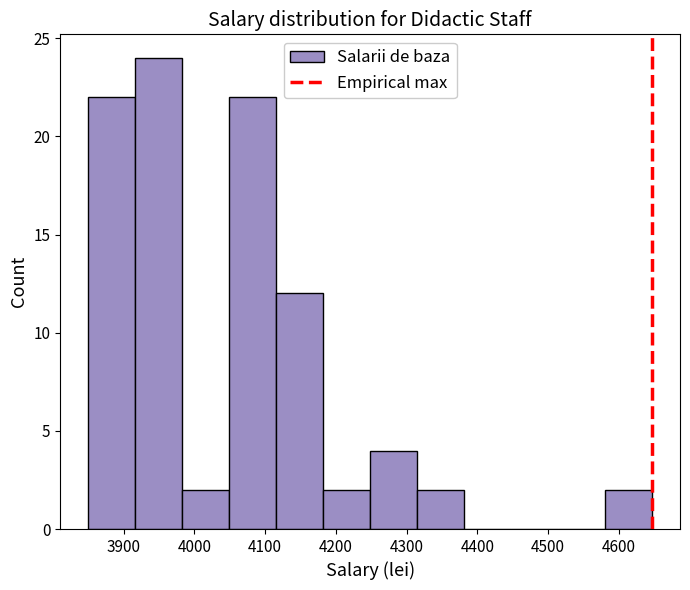

Over which range of the x-axis is the bar tallest?

3920 to 3980